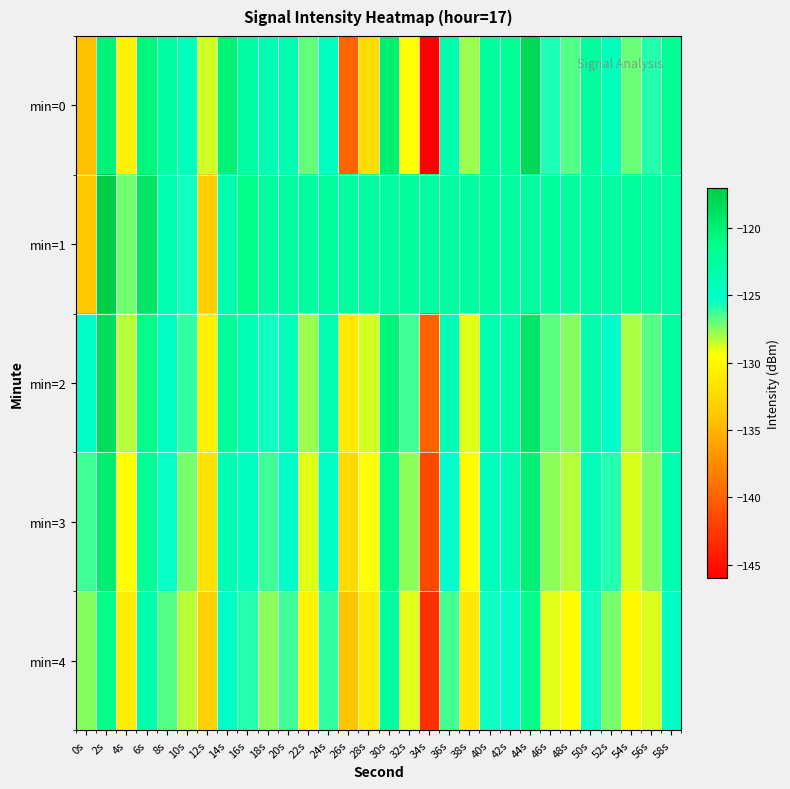

Count the number of data series in this chart.

5